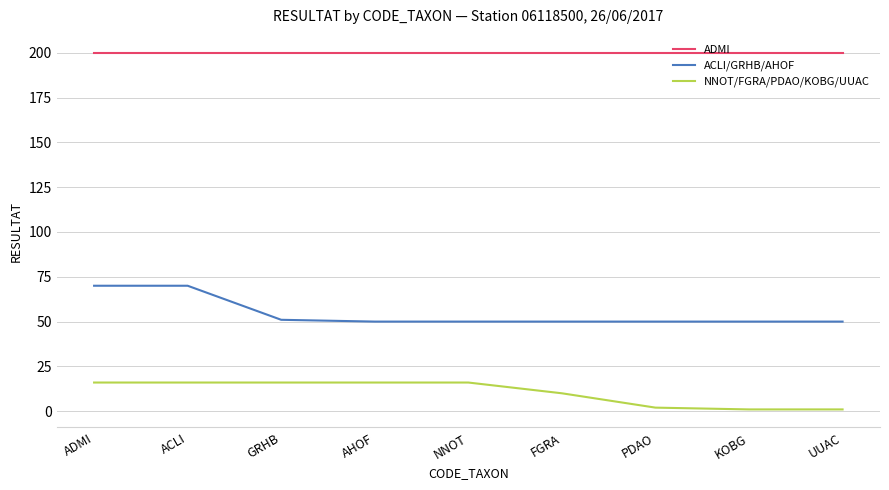

What is the spread (max minus min) of values at ADMI?

184